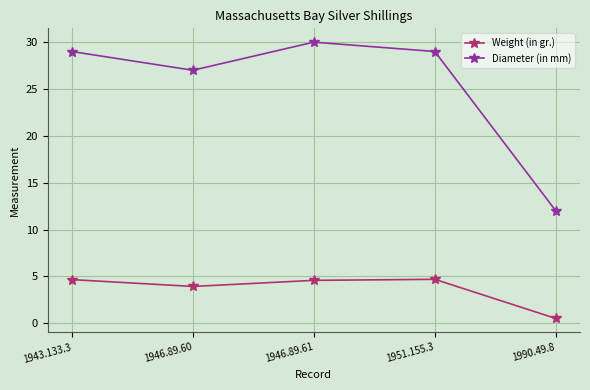

True or false: Weight (in gr.) and Diameter (in mm) cross at least once.

False